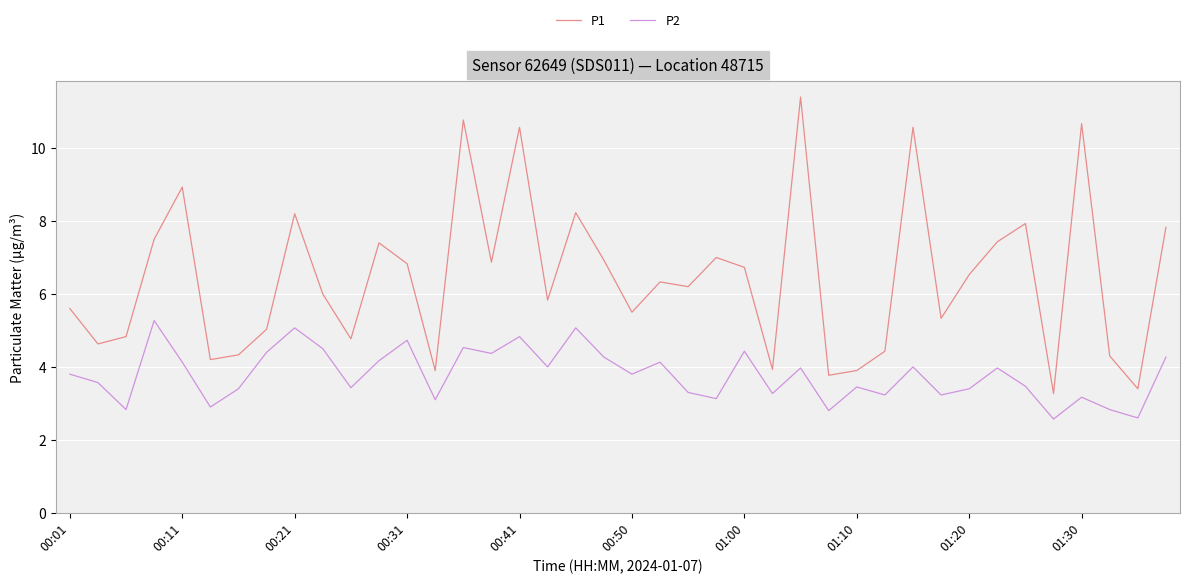

What is the difference between the maximum and minimum values in the P1 series?

8.1